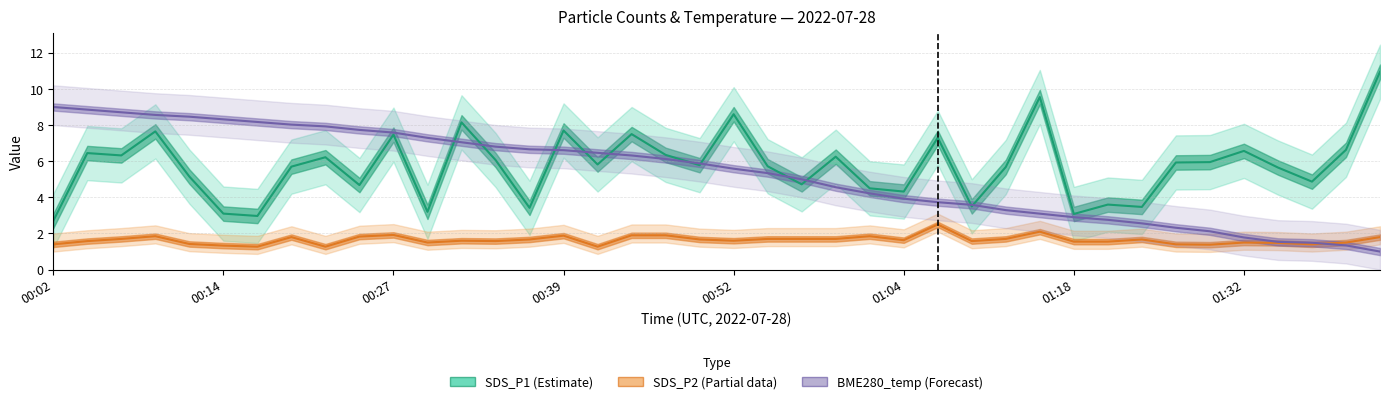

Which series ends up on top after the final intersection of SDS_P2 (Partial) and BME280_temp (Forecast)?

SDS_P2 (Partial)